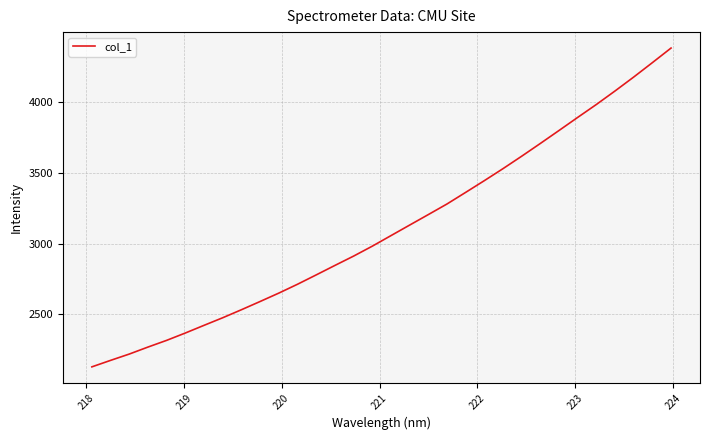

What is the smallest value displayed?

2129.9